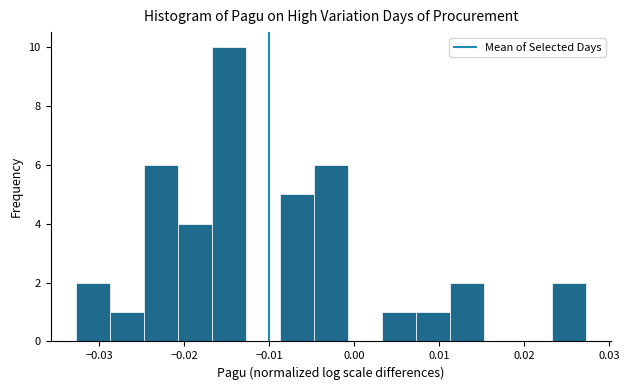

What is the height of the bar covering 0.023 to 0.027 on the x-axis? Neither the bar edges nor the heights are printed on the chart, so give them approximately, as read against the axes.

2